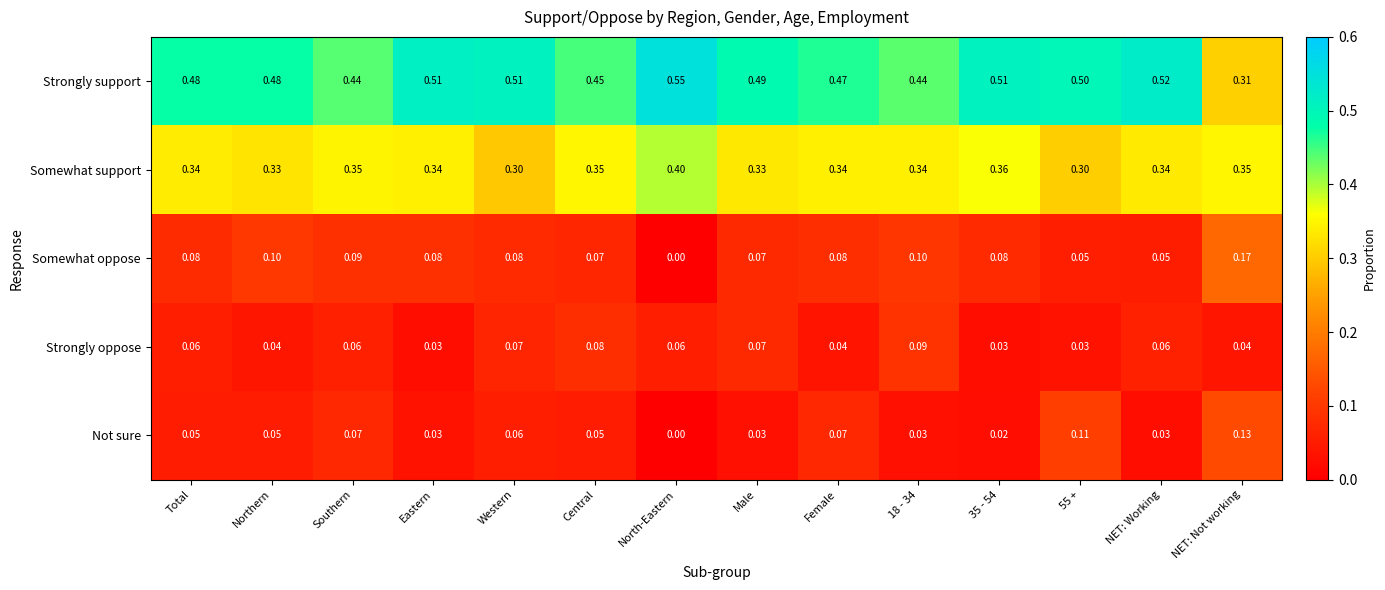

At which label does Somewhat support reach its peak?

North-Eastern